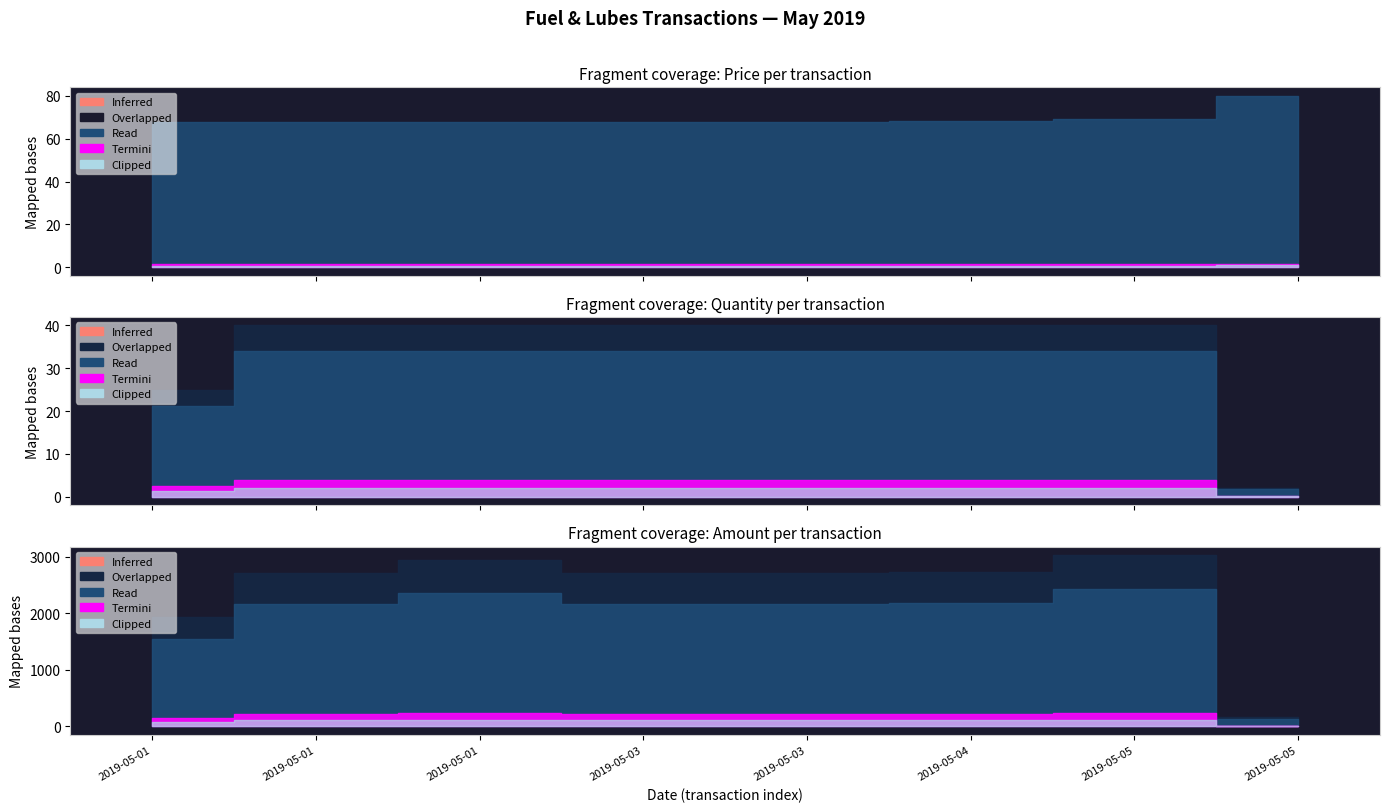

Is it true that Quantity equals 66.4 at 2019-05-05?

False